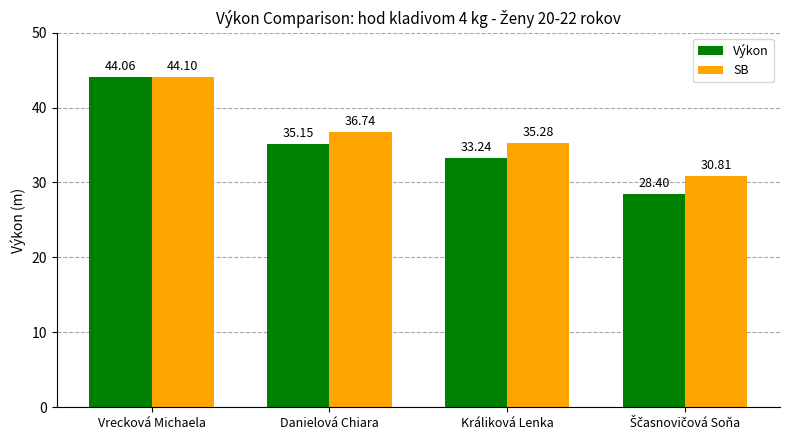

List the series in order of their peak value, highest first.

SB, Výkon